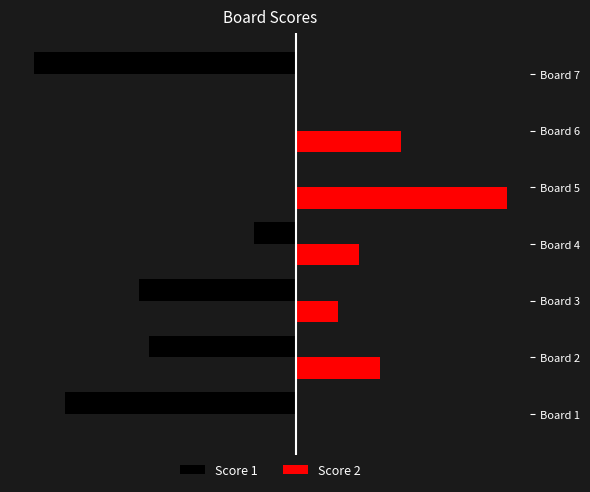

What are all the series names shown in the legend?

Score 1, Score 2